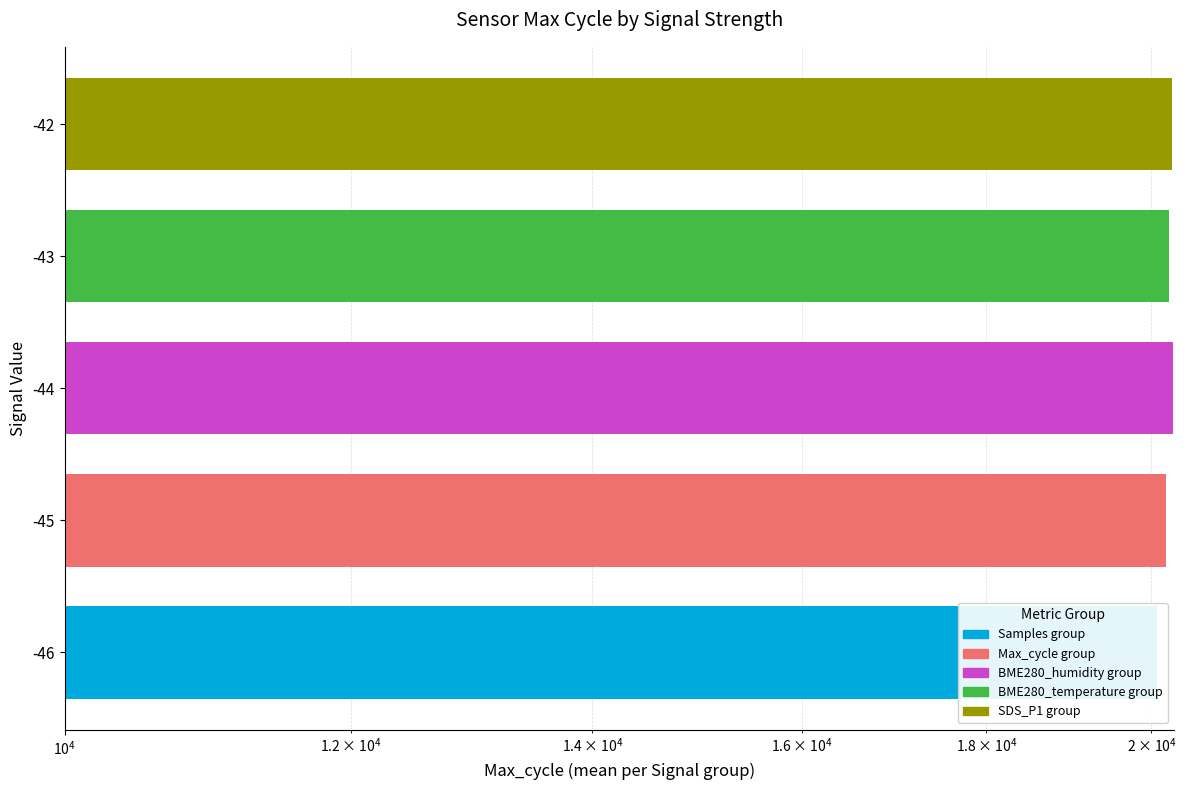

What is the sum of all values?

101019.4